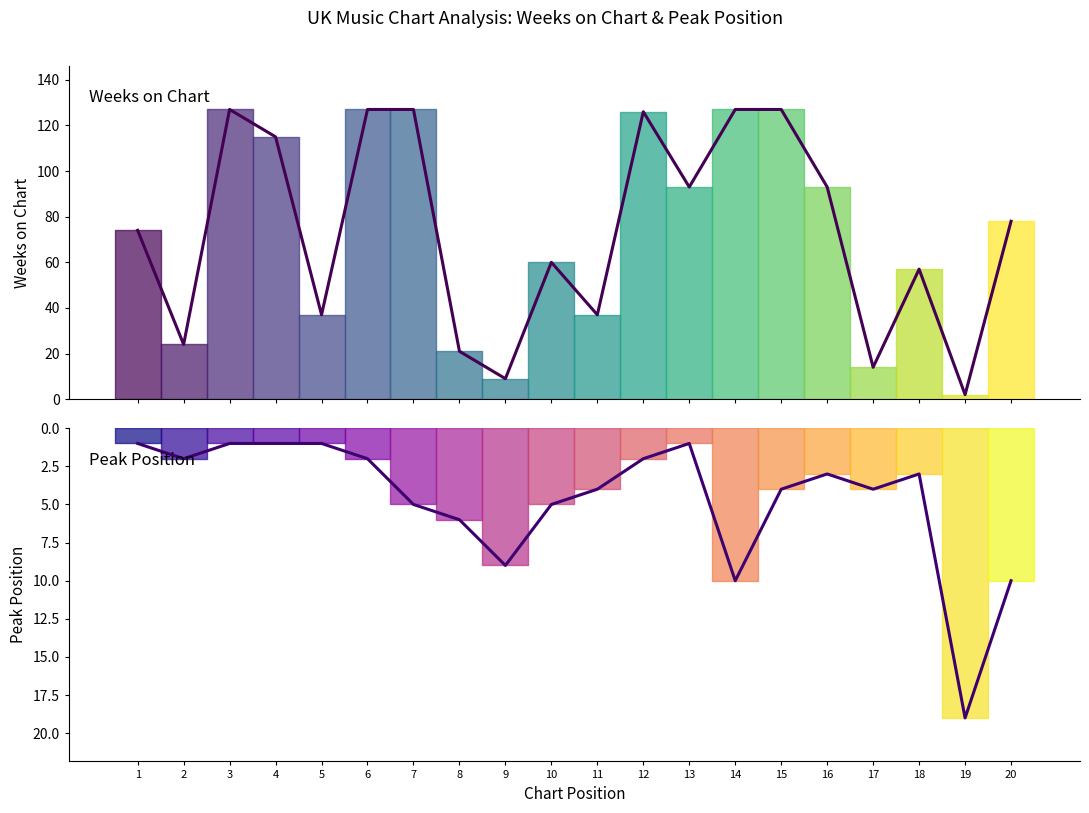

True or false: Peak Position (line) has more than 2 points higher than both neighbors.

True